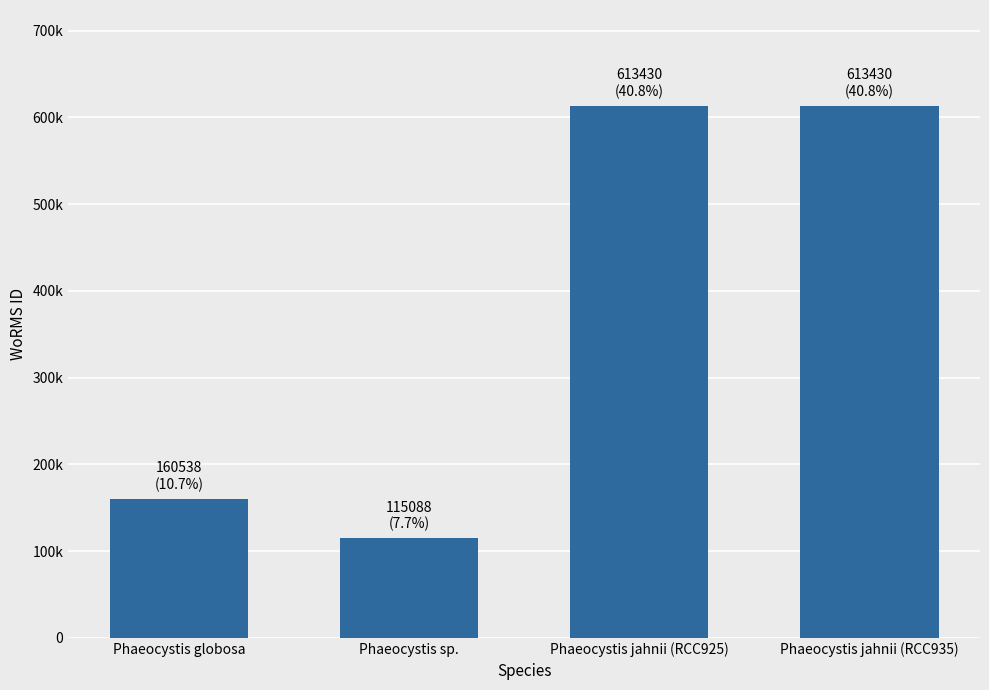

What is the minimum value shown in the chart?

115088